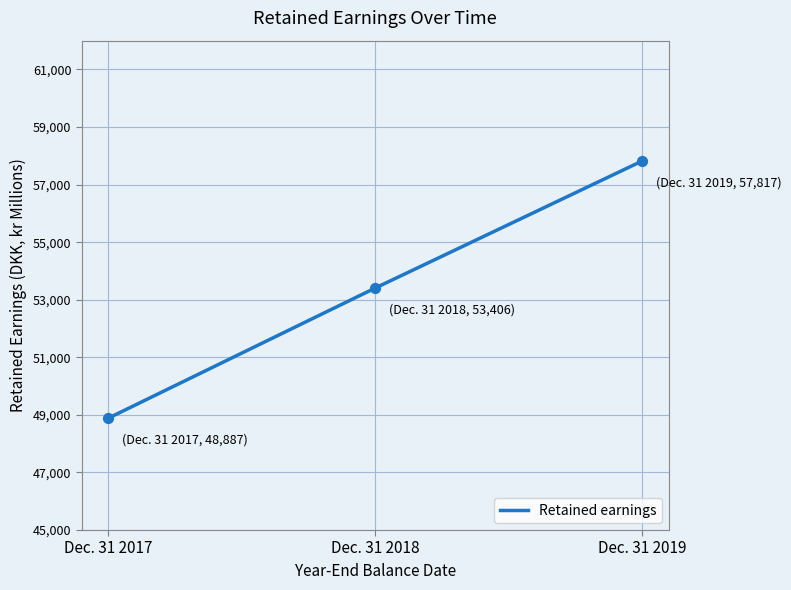

What is the change in value from Dec. 31 2018 to Dec. 31 2019?

+4411